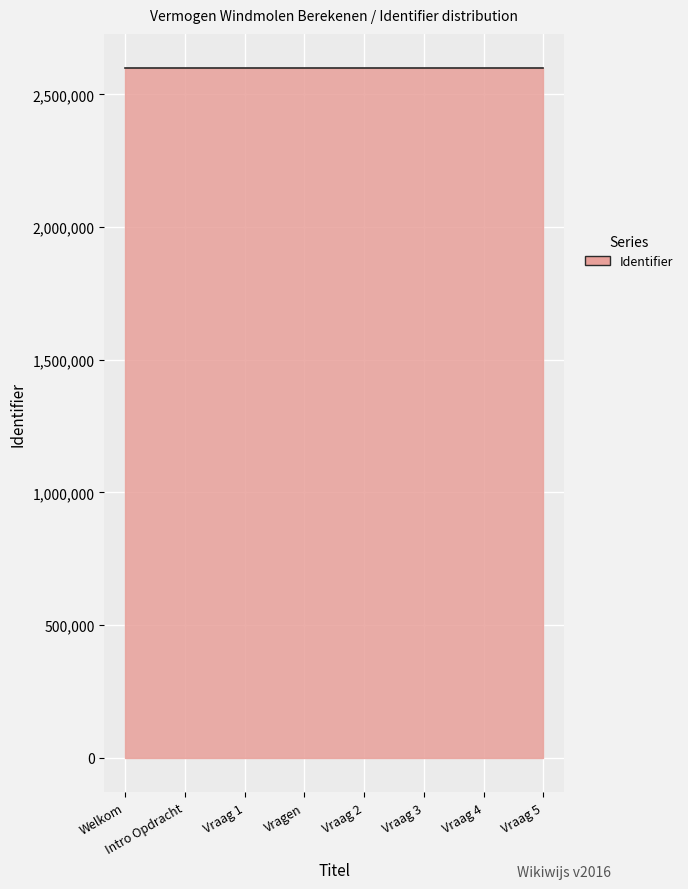

What is the greatest value displayed?

2597776.0